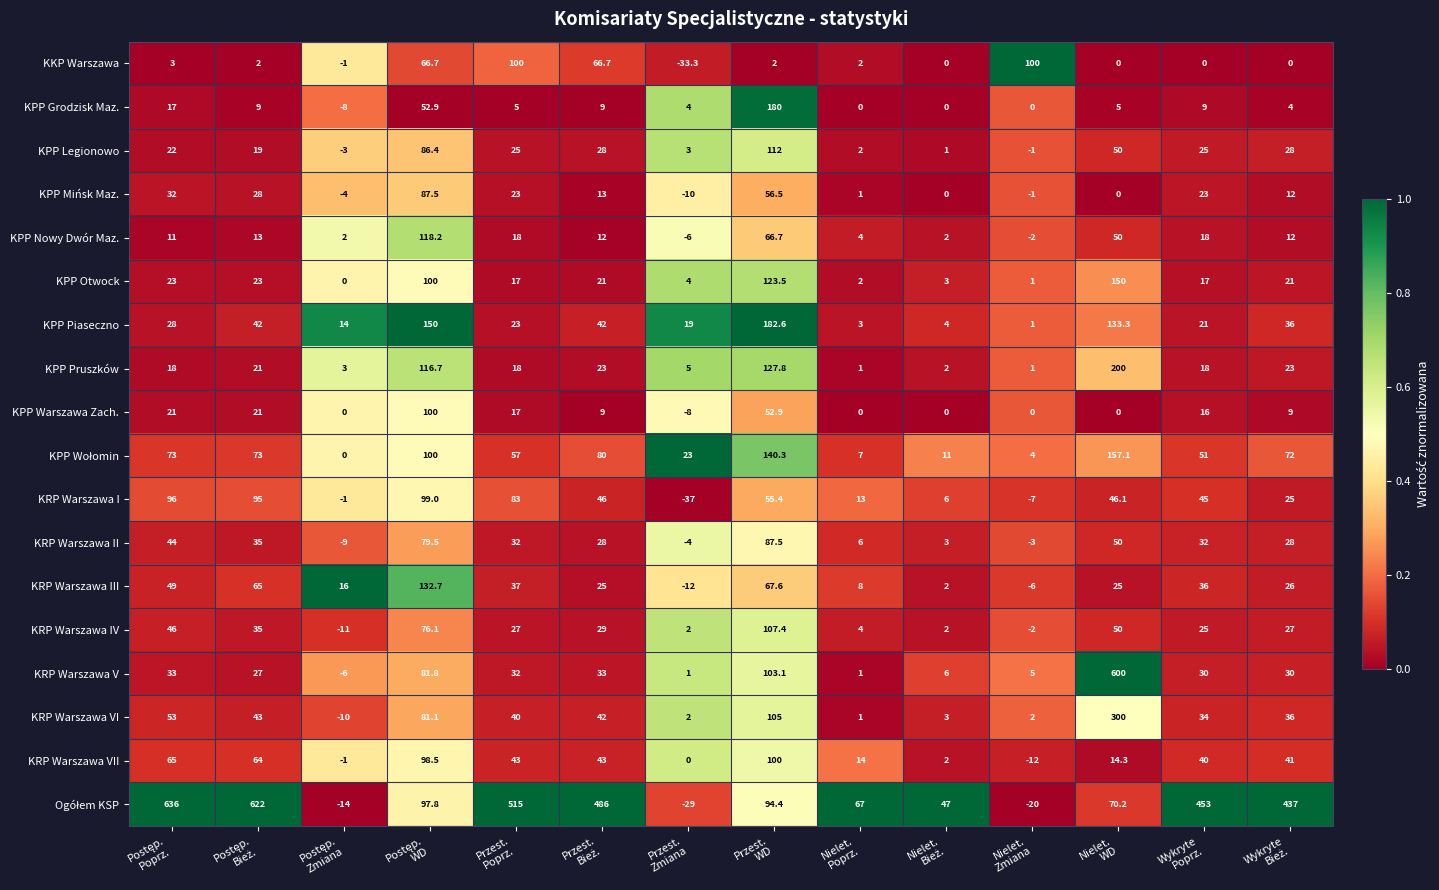

At which category is the sum across all series the highest?

Nielet.
WD